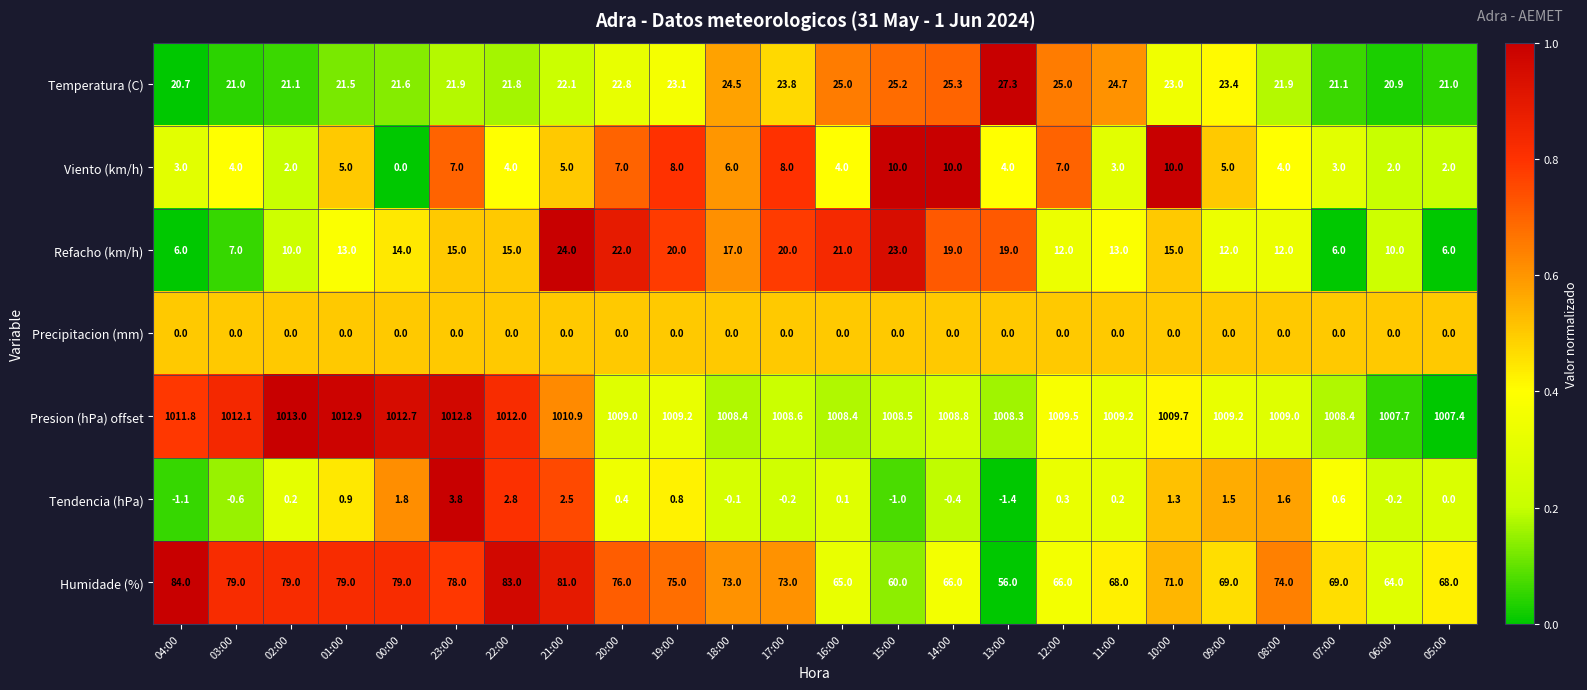

At which category does the chart reach its minimum across all series?

13:00